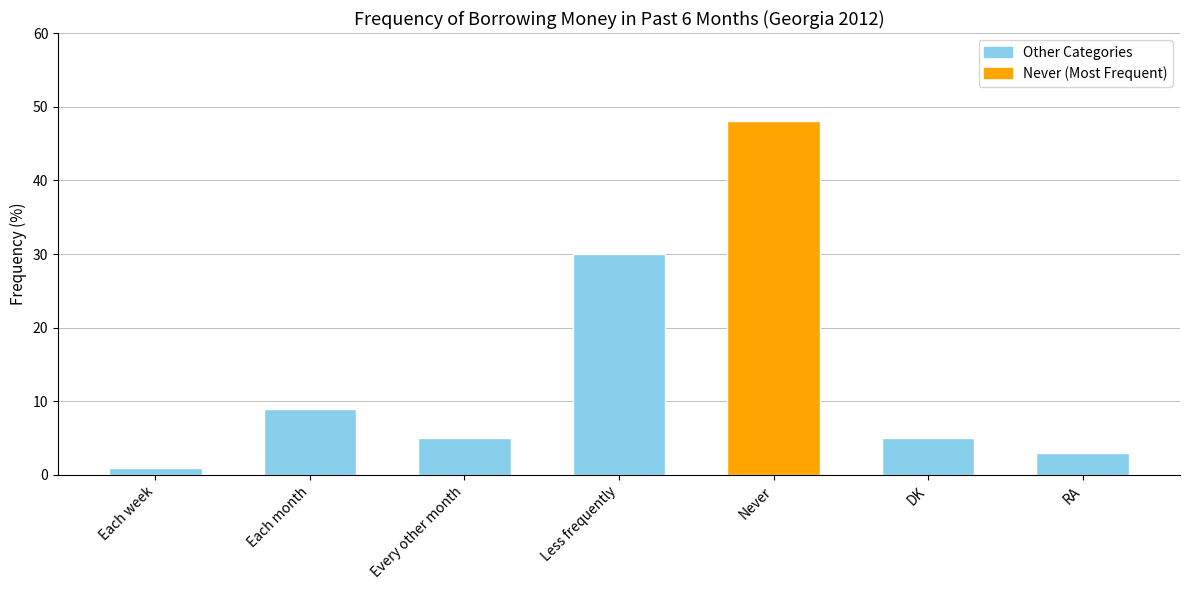

What is the maximum value shown in the chart?

48